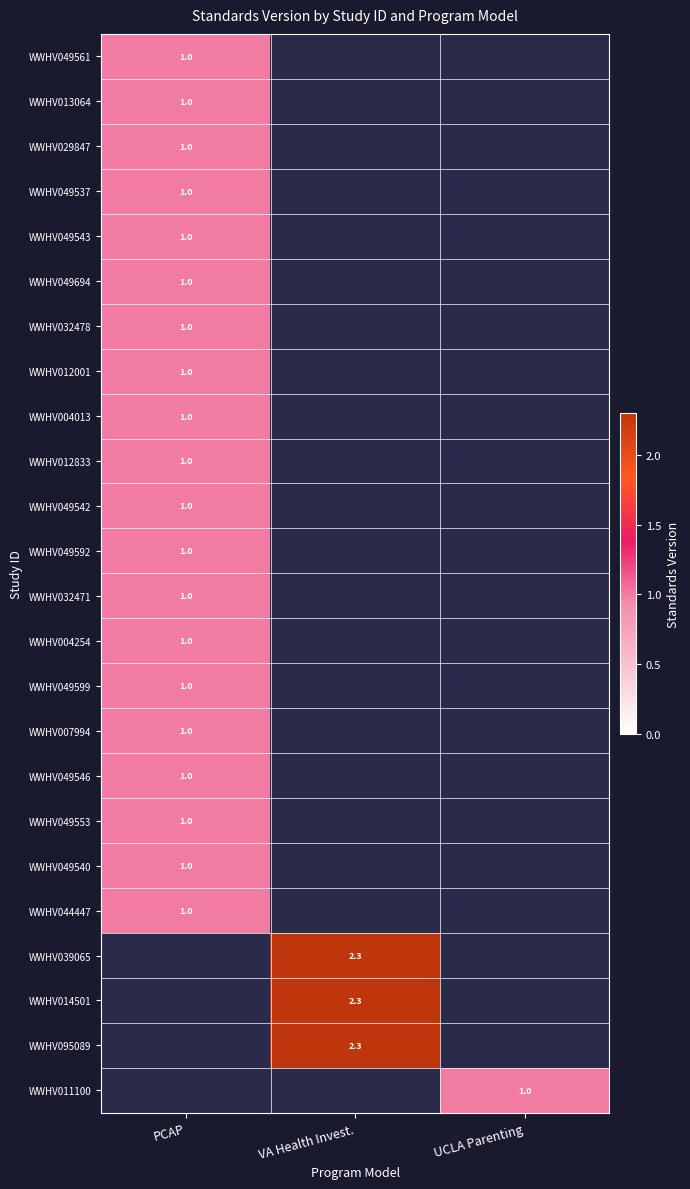

True or false: WWHV039065 has a value of 3.3 at VA Health Invest..

False